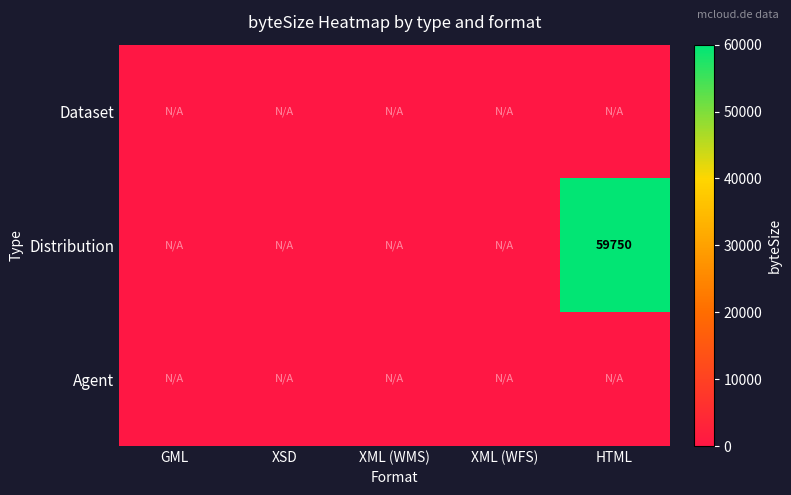

The value of Distribution at HTML is 59750. True or false?

True